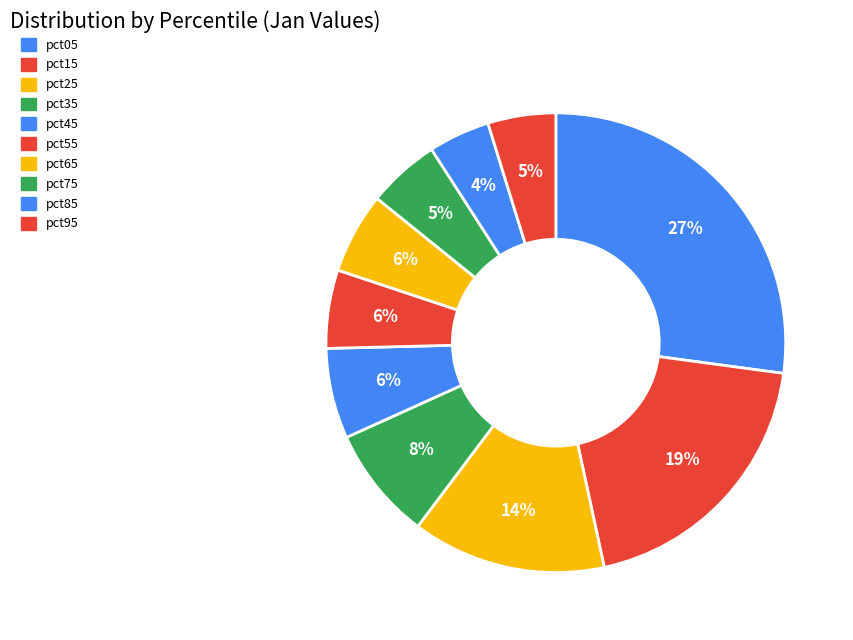

Count the number of slices in the pie.

10